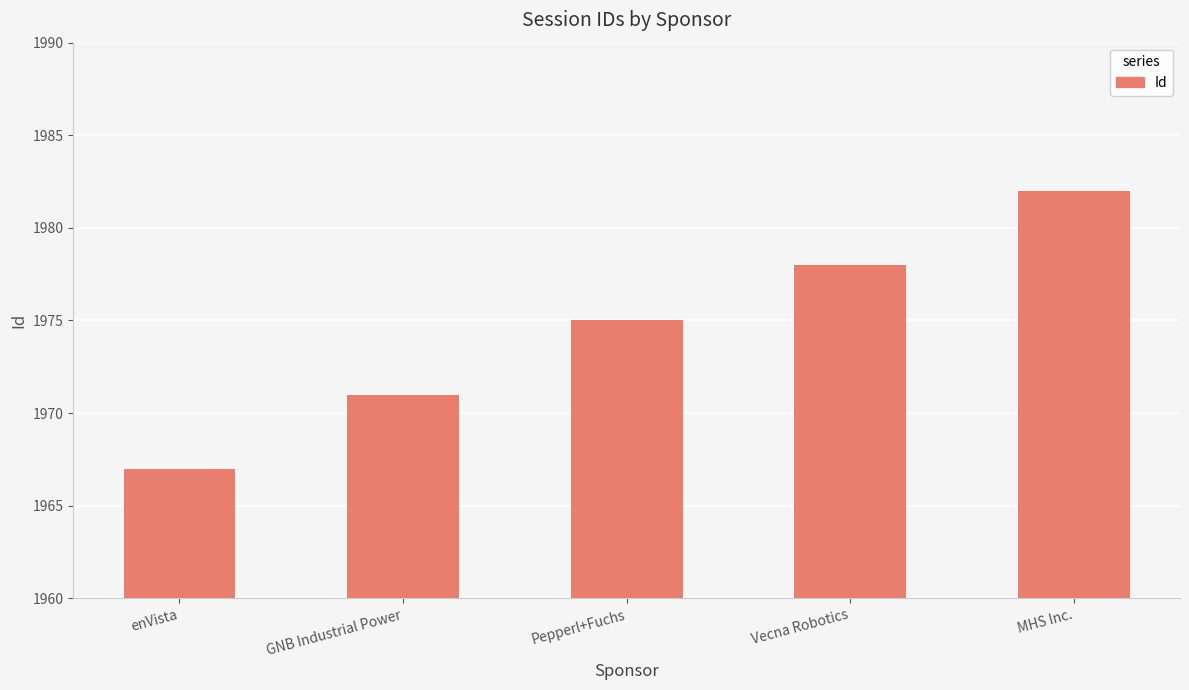

Are the bars horizontal?

No